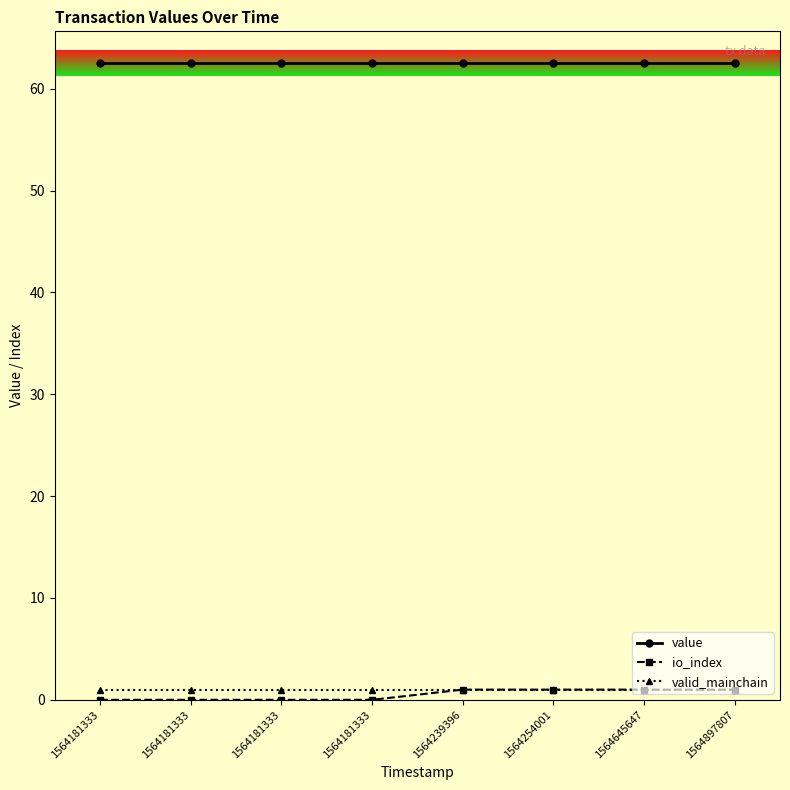

How many data points does each series have?

8